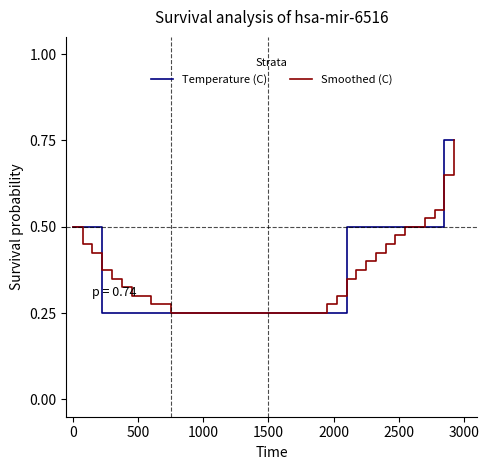

After their last crossing, which series has the higher values: Smoothed (C) or Temperature (C)?

Temperature (C)